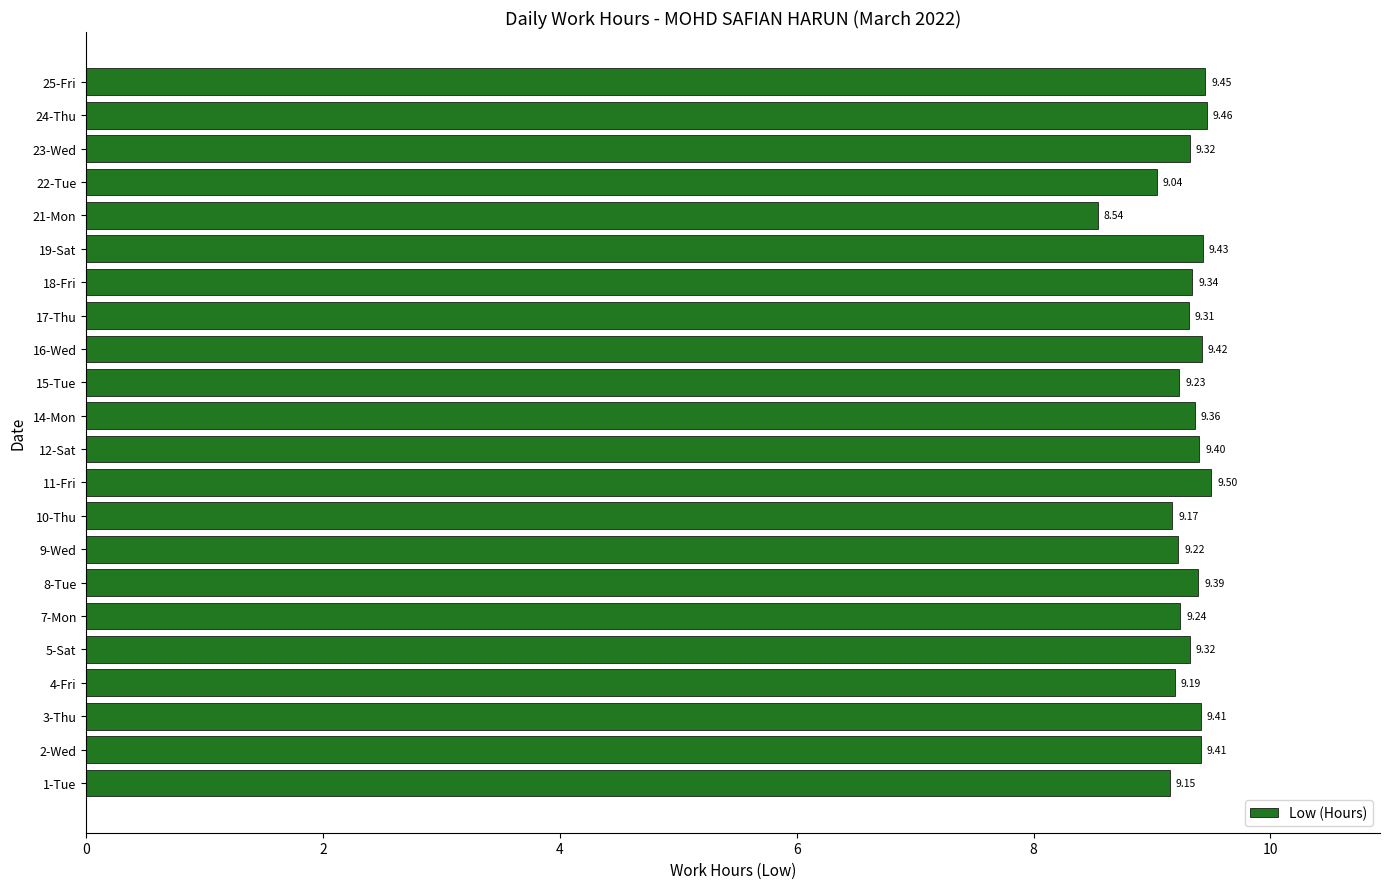

What is the sum of all values?

204.3